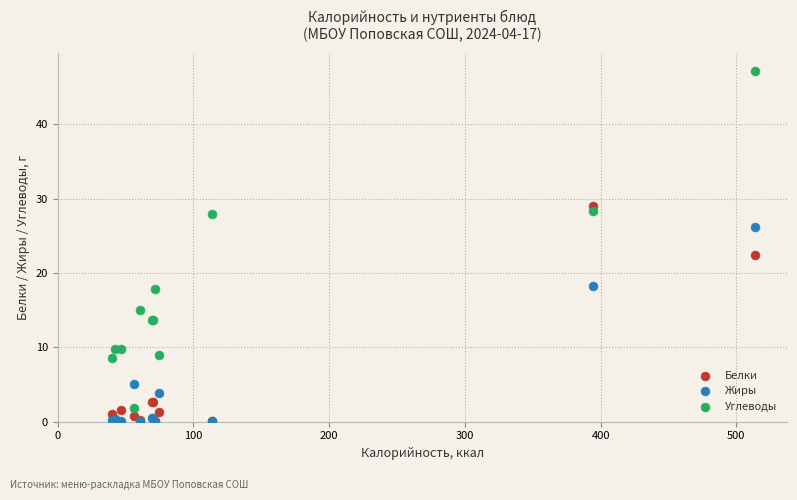

Across all series, what Y value is closest to 23?

22.4